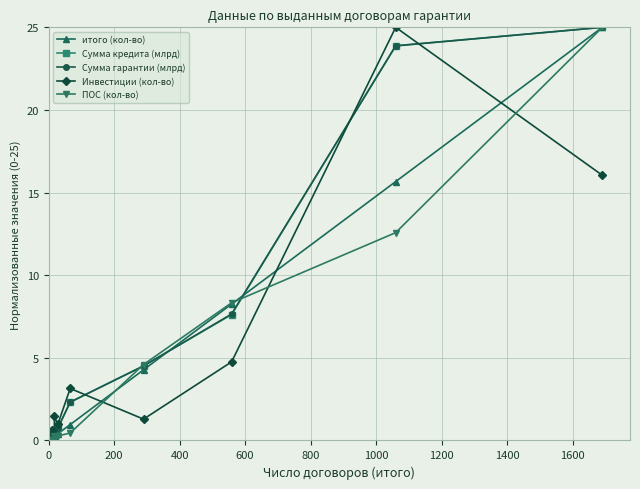

What is the highest value of the Сумма кредита (млрд) series?

25.0